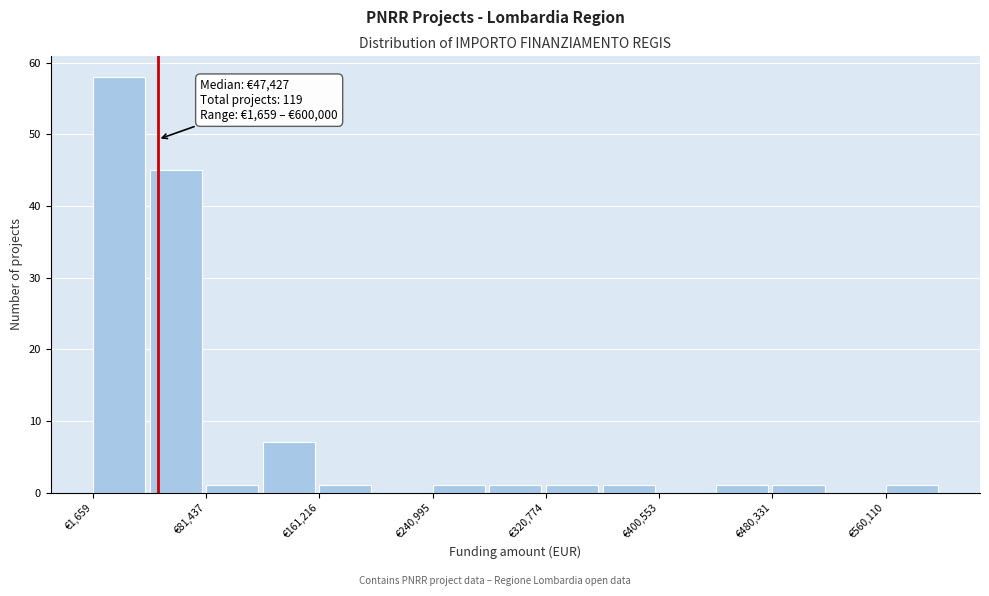

Around what value on the x-axis is the tallest bar? Give the approximate position of its centre, as read against the axis.

20000